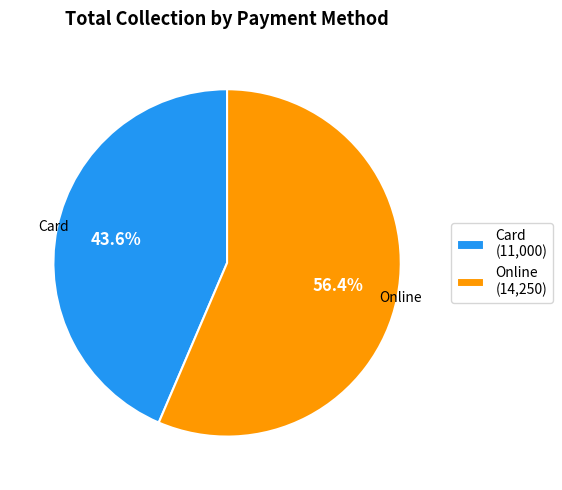

How much of the chart is everything except Card?

56.4%